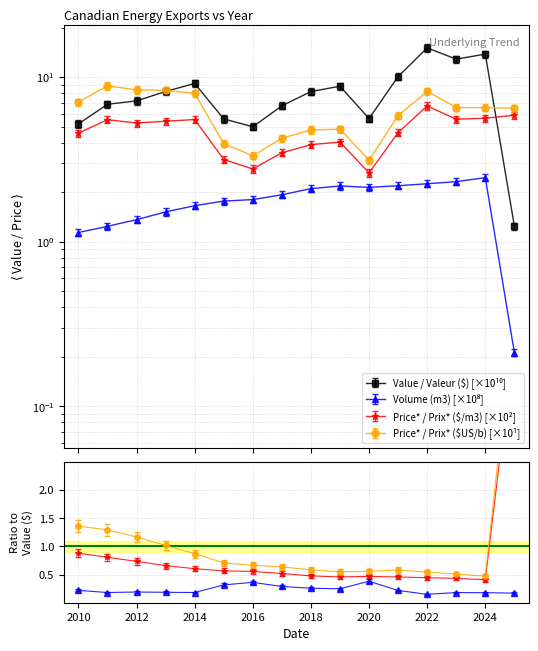

What is the difference between the maximum and minimum values in the Price* / Prix* ($/m3) series?

4.1